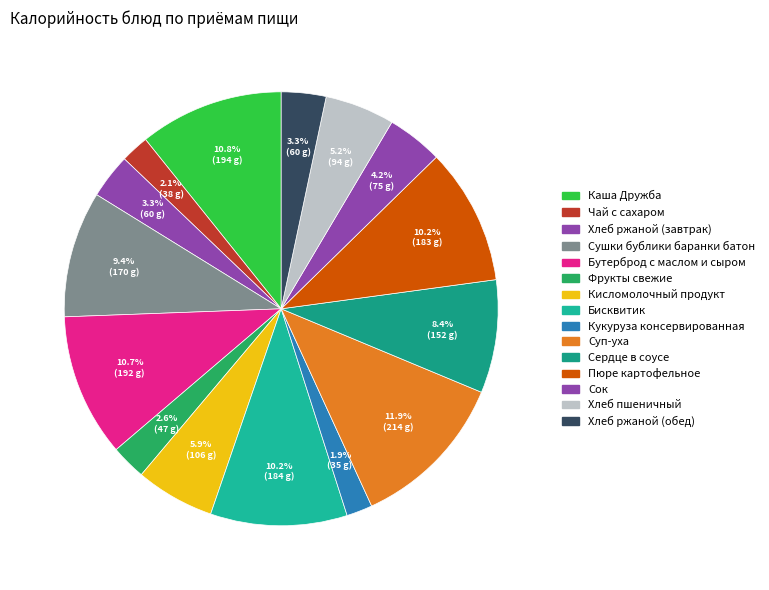

To the nearest percent, what portion does Сердце в соусе represent?

8%